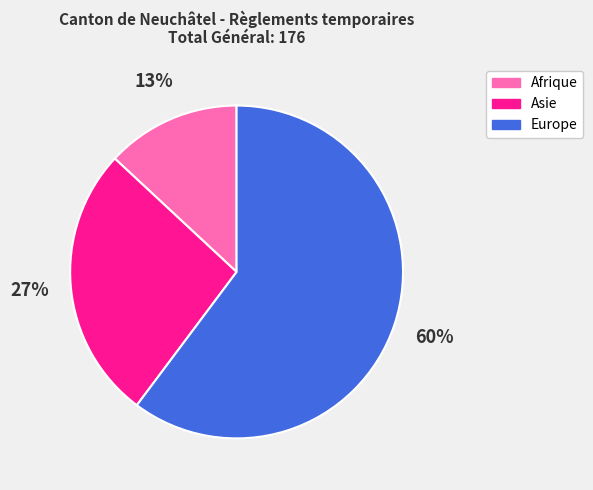

What is the majority slice?

Europe